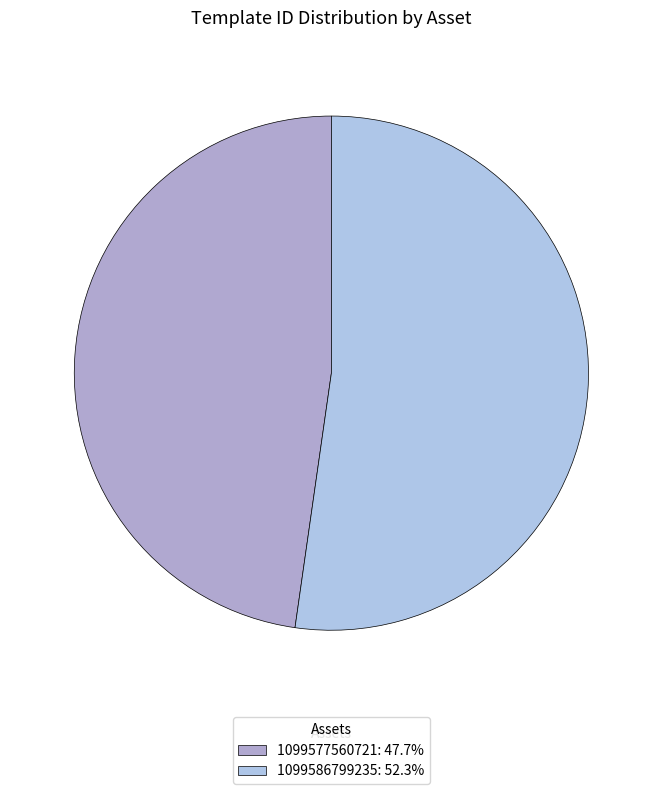

Count the number of slices in the pie.

2